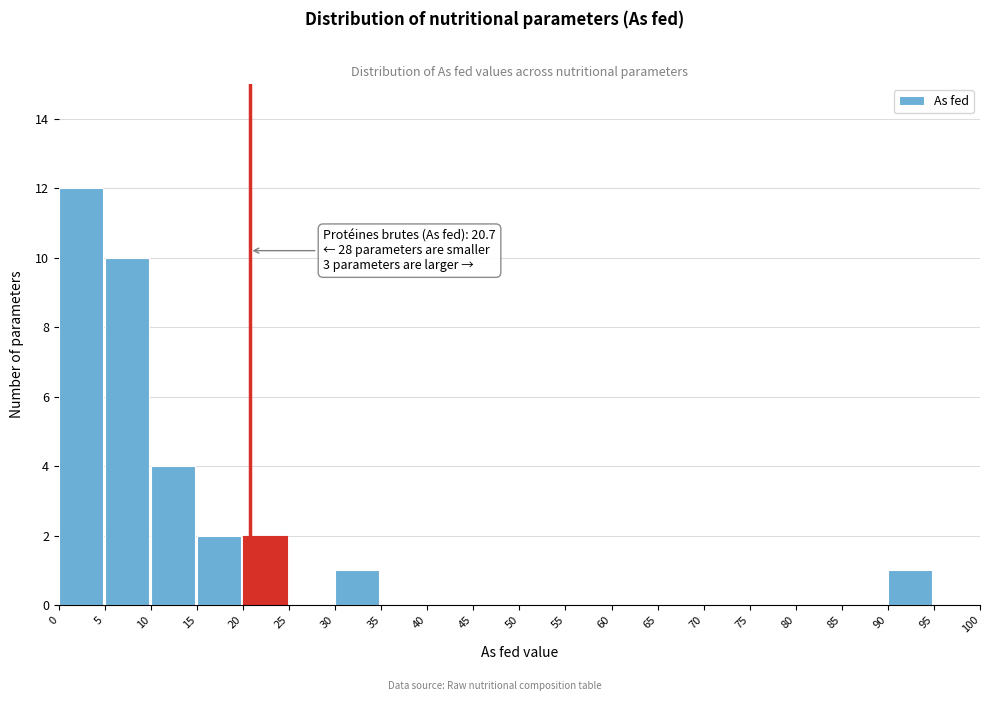

Over which range of the x-axis is the bar tallest?

0 to 5